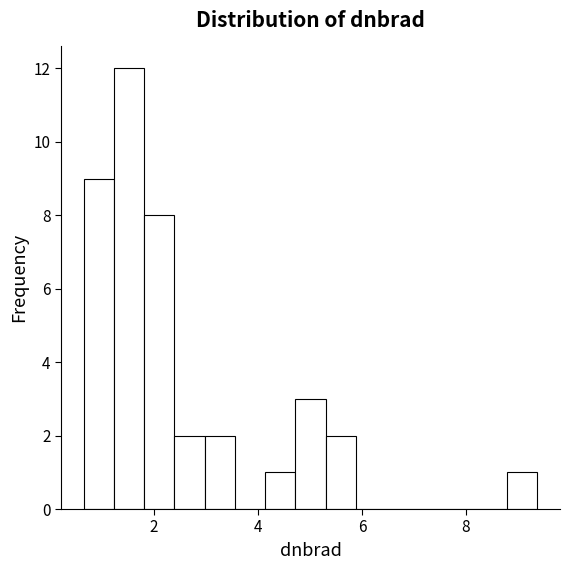

Around what value on the x-axis is the tallest bar? Give the approximate position of its centre, as read against the axis.

1.6